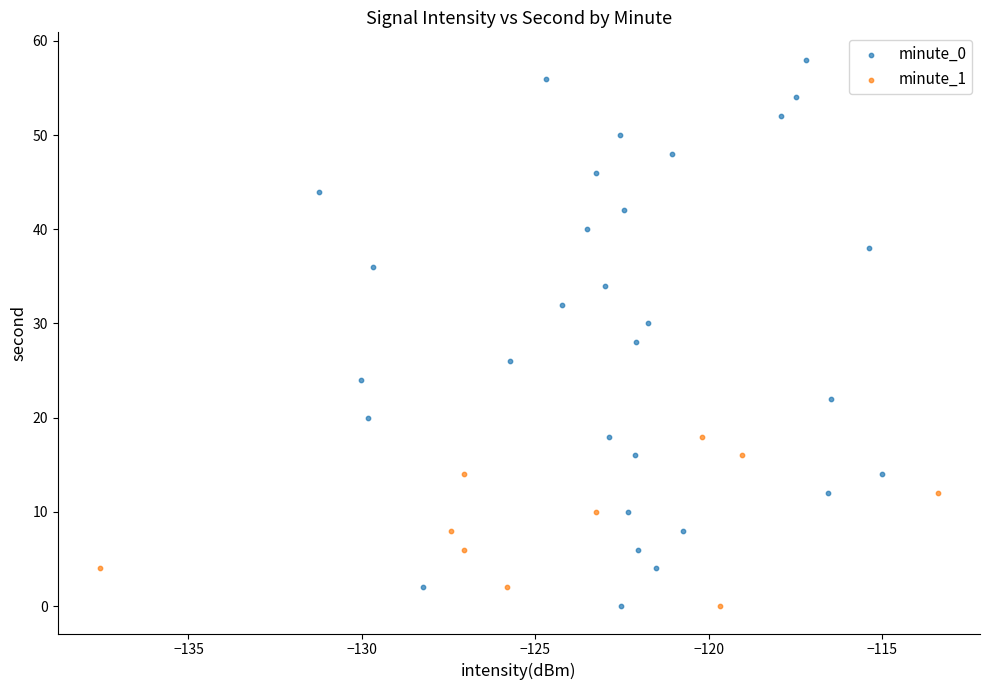

Which series has the largest Y range (max minus min)?

minute_0